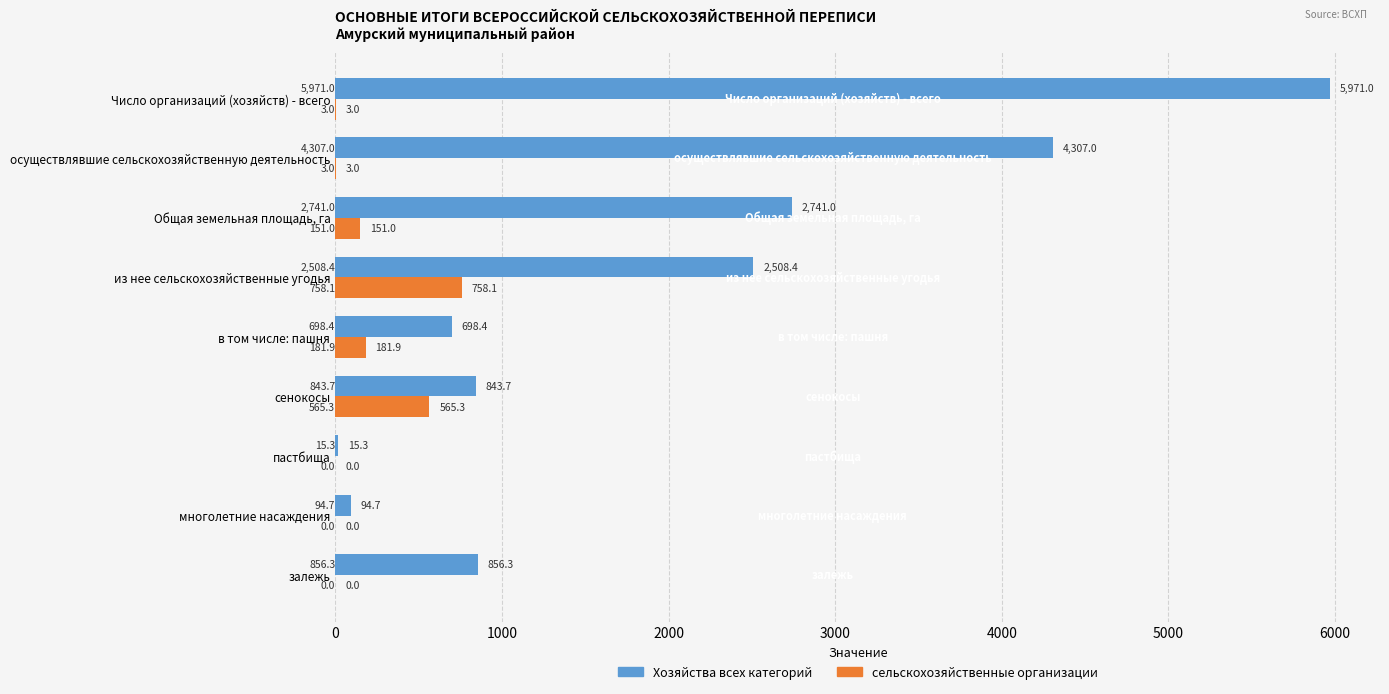

How many data points does each series have?

9